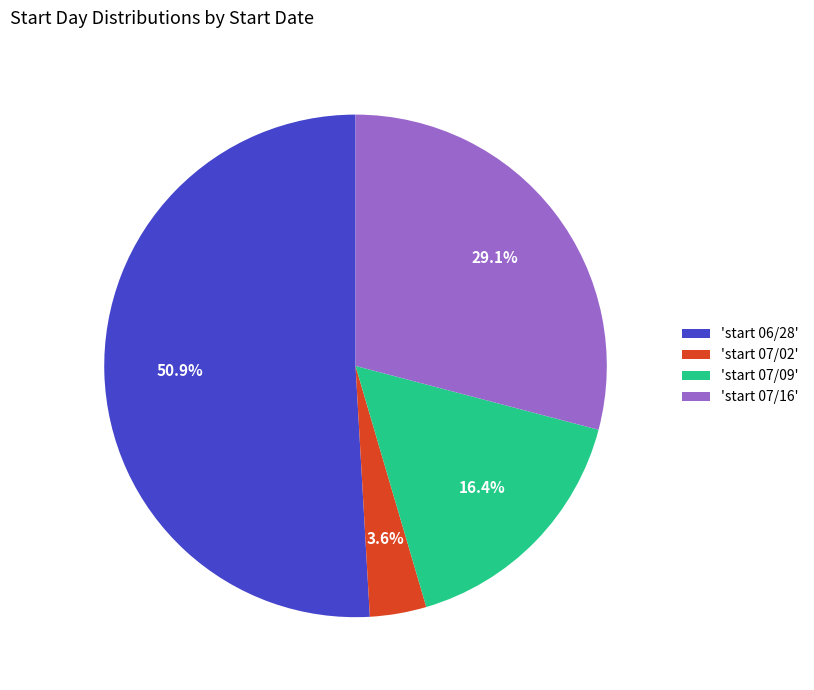

Count the number of slices in the pie.

4